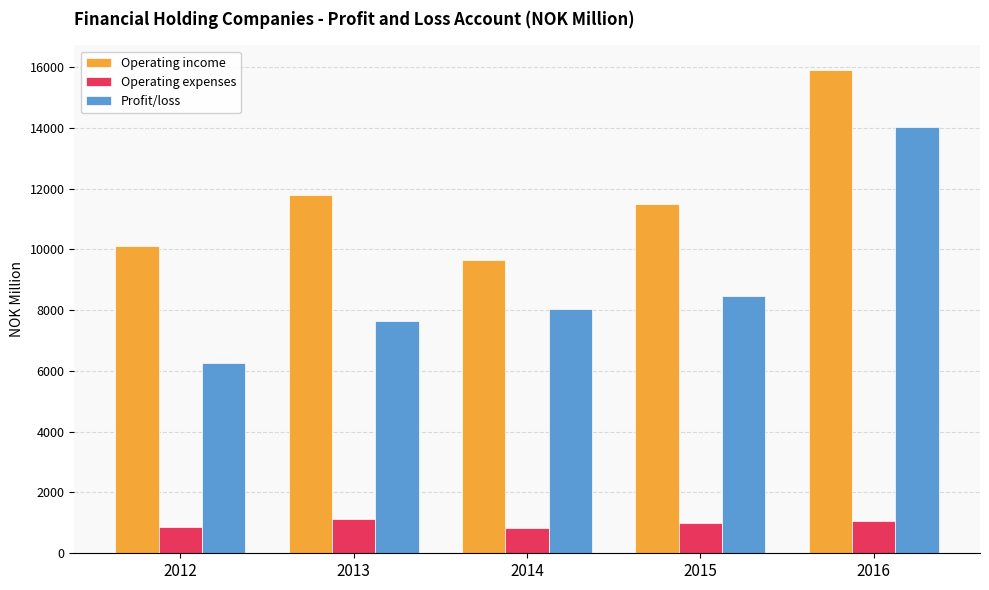

Which series has the largest total across all categories?

Operating income